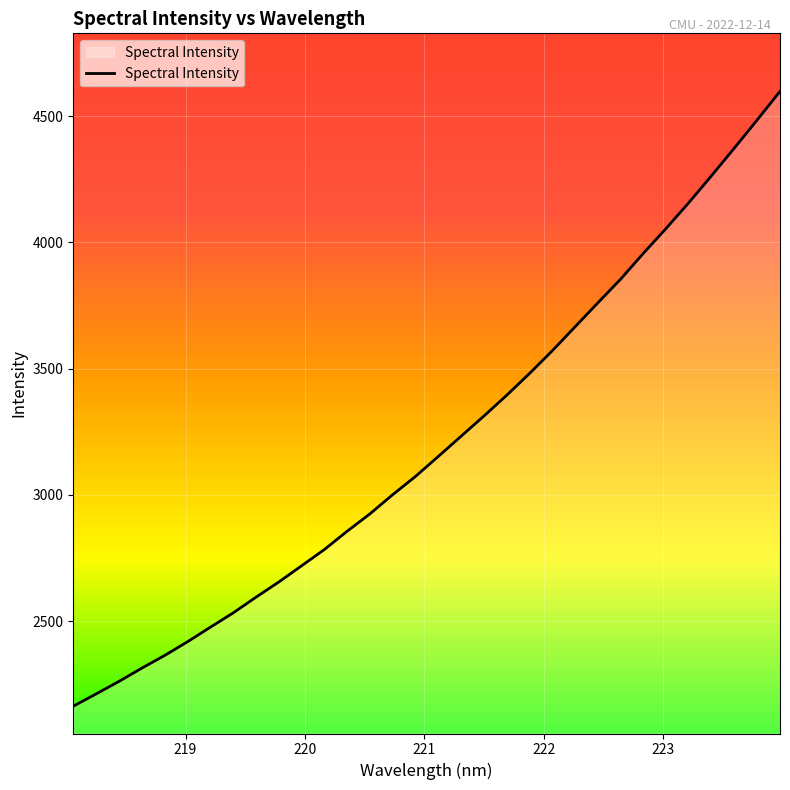

What is the smallest value displayed?

2162.5